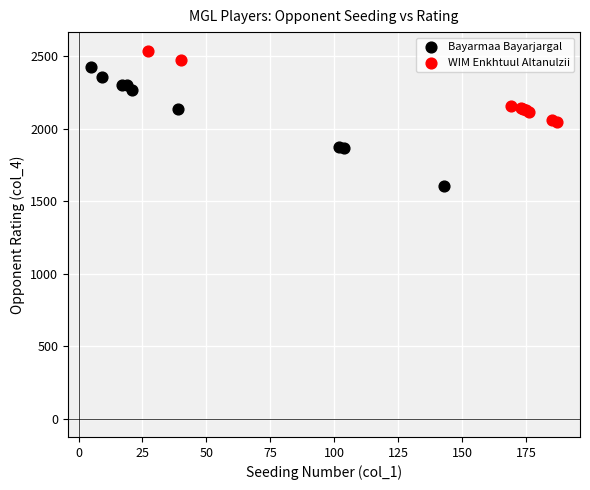

What are all the series names shown in the legend?

Bayarmaa Bayarjargal, WIM Enkhtuul Altanulzii